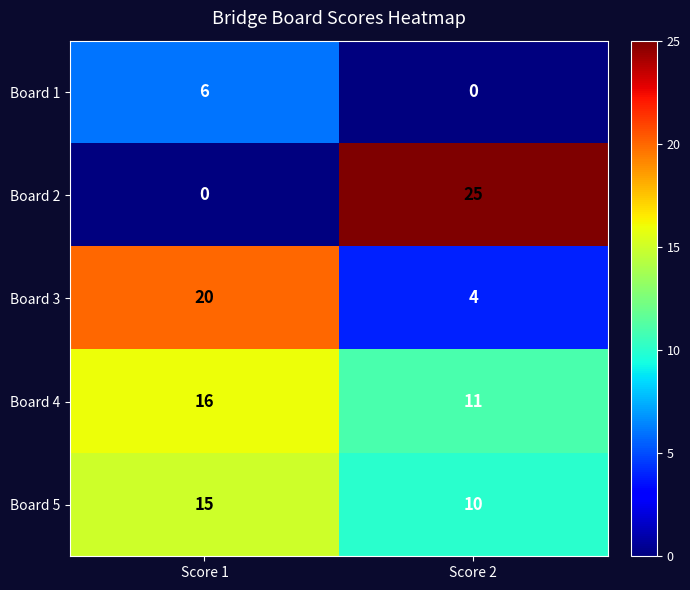

Rank the categories by Board 2 value from highest to lowest.

Score 2, Score 1